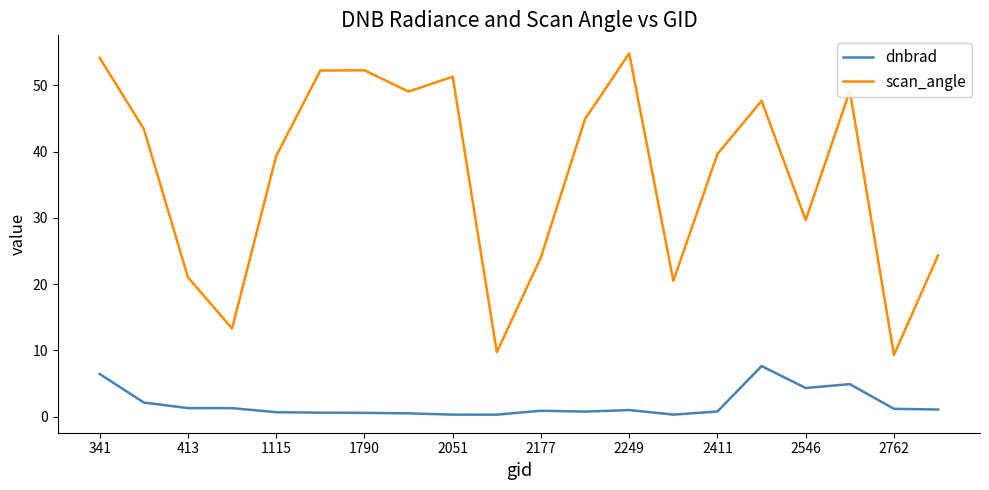

Is this an area chart (filled region under the line)?

No